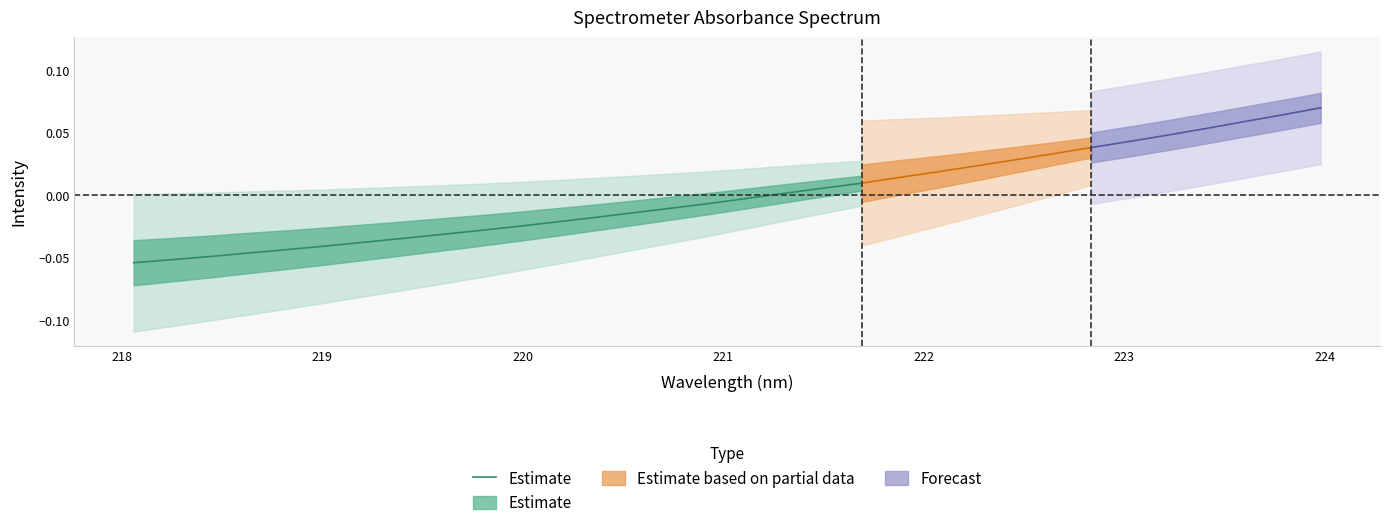

How many values are below 0?

17